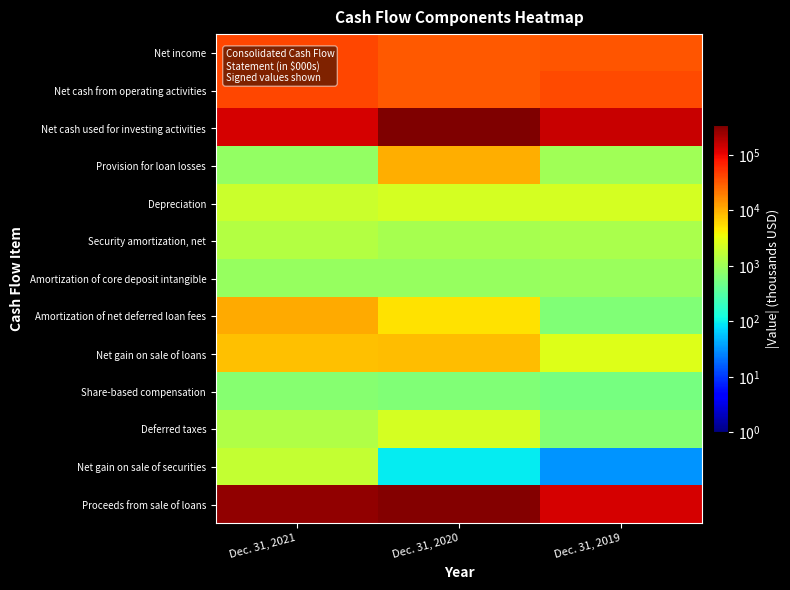

List the series in order of their peak value, lowest first.

Share-based compensation, Amortization of core deposit intangible, Security amortization, net, Net gain on sale of securities, Depreciation, Deferred taxes, Net gain on sale of loans, Provision for loan losses, Amortization of net deferred loan fees, Net income, Net cash from operating activities, Proceeds from sale of loans, Net cash used for investing activities